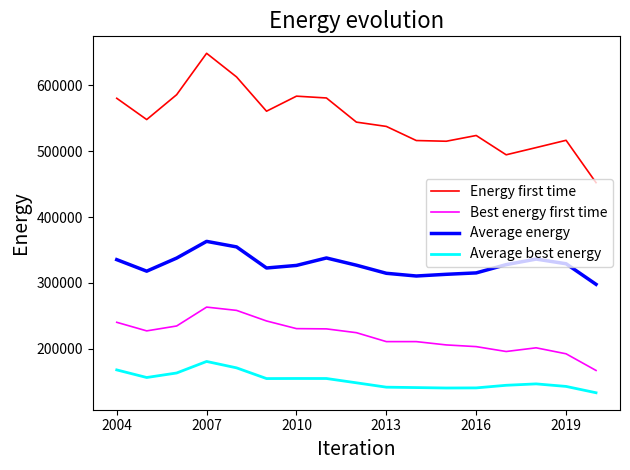

Which series has the largest range (max minus min)?

Energy first time